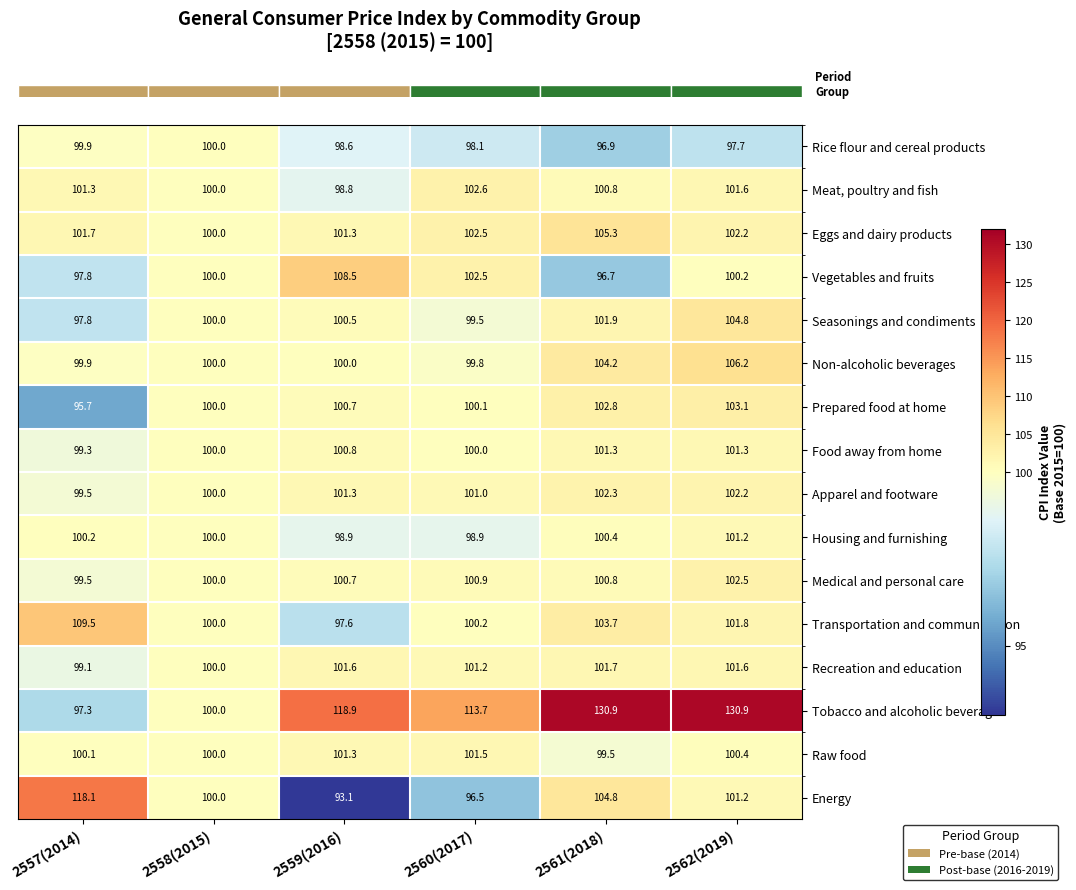

What is the greatest value displayed?

130.9